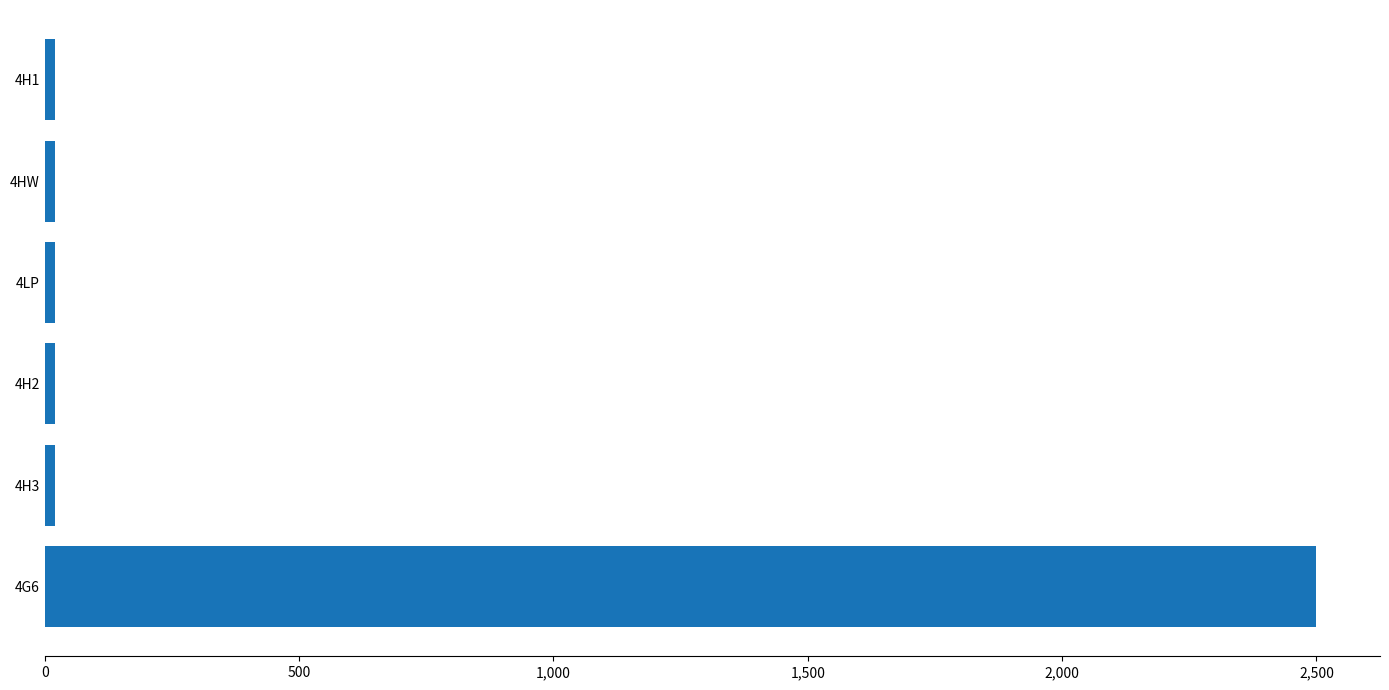

Does the chart contain any negative values?

No